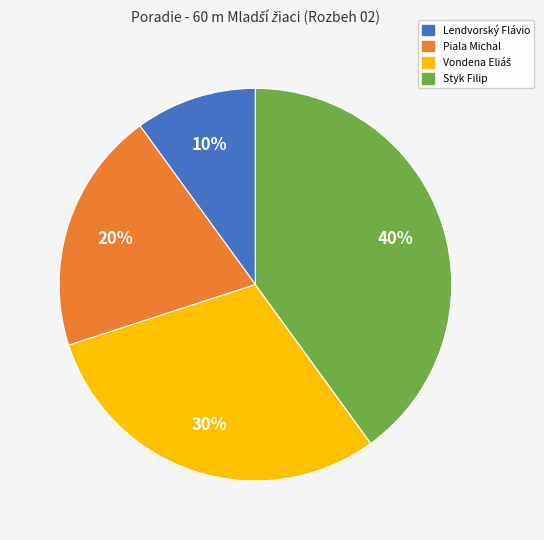

Does Styk Filip account for over 50% of the chart?

No